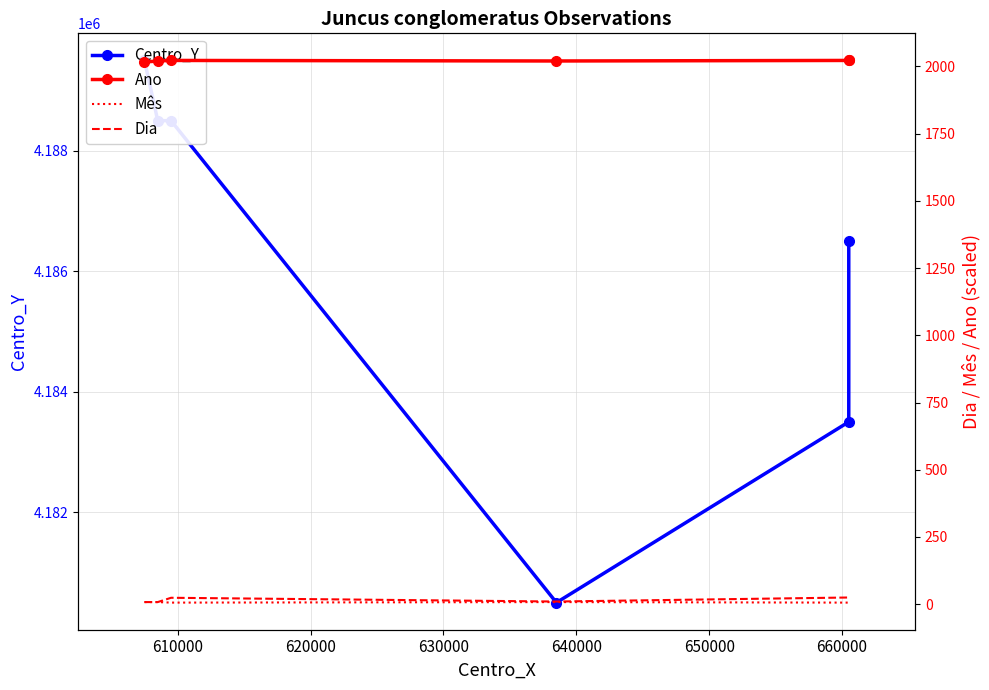

At how many categories does at least one series exceed 3581269?

6